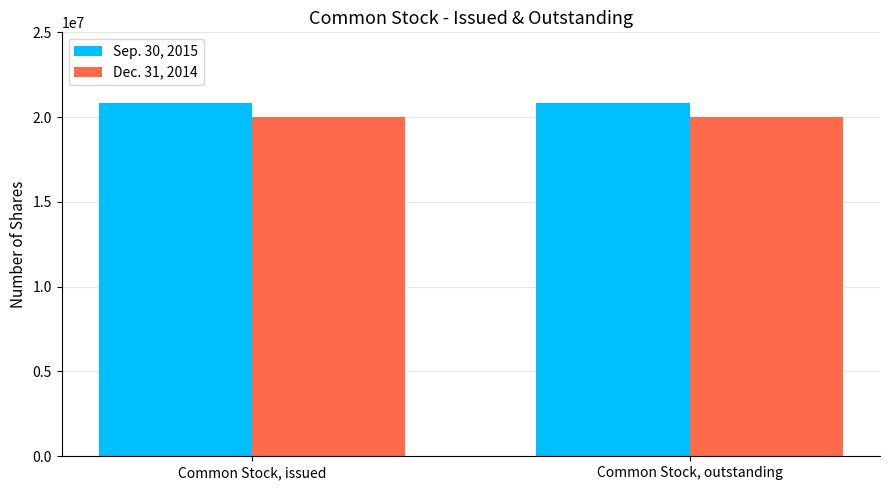

True or false: Dec. 31, 2014 has a value of 5567457 at Common Stock, issued.

False